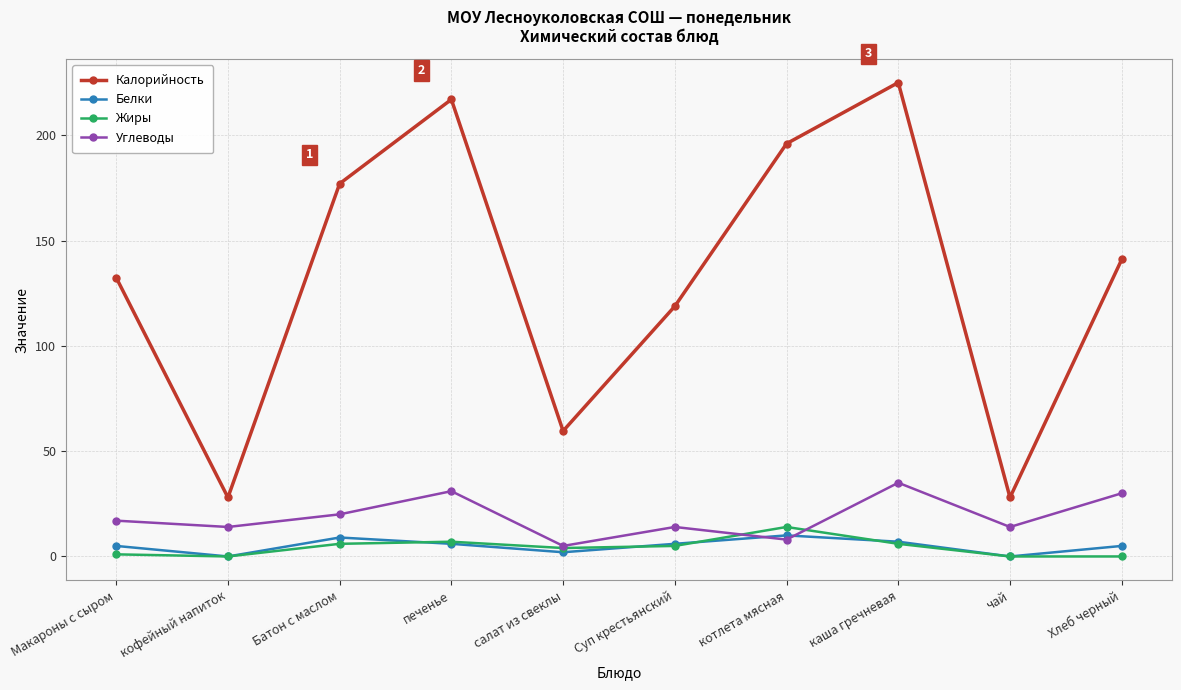

What are all the series names shown in the legend?

Калорийность, Белки, Жиры, Углеводы